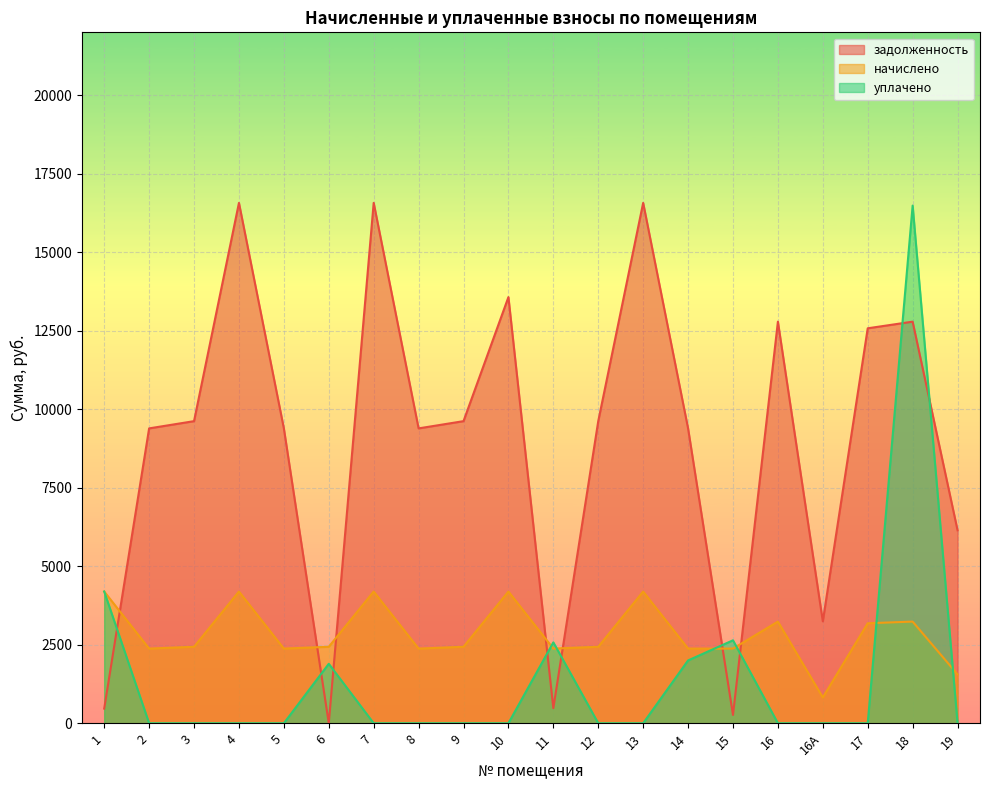

List the labels in order of уплачено value, largest first.

18, 1, 15, 11, 14, 6, 2, 3, 4, 5, 7, 8, 9, 10, 12, 13, 16, 16А, 17, 19